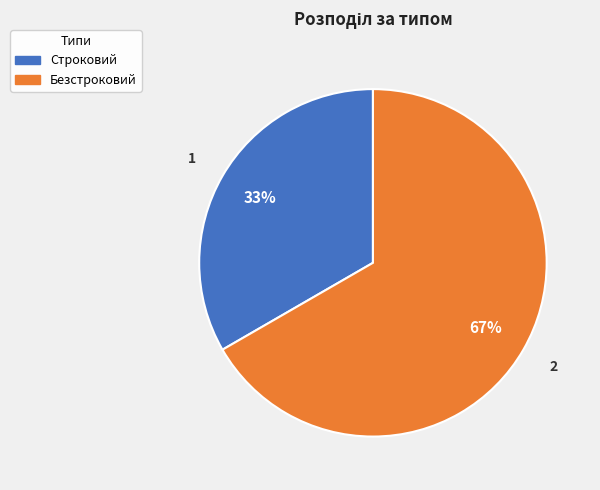

Between Безстроковий and Строковий, which is larger?

Безстроковий